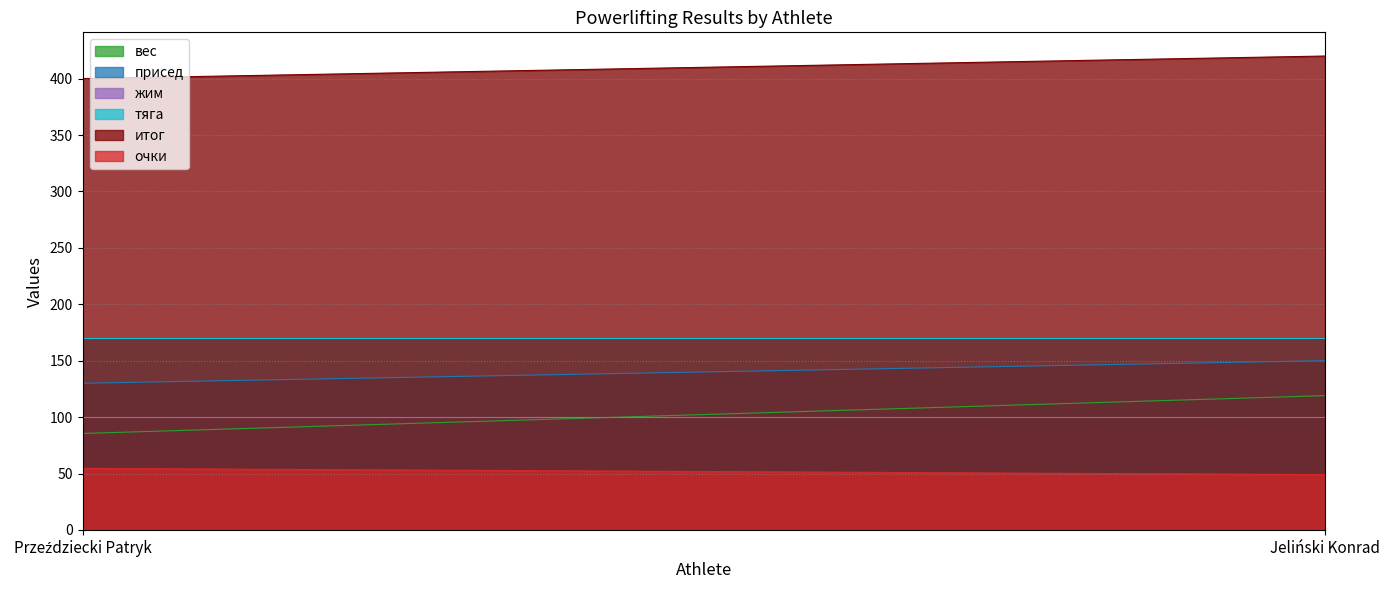

Which has a higher value, Przeździecki Patryk or Jeliński Konrad?

Jeliński Konrad